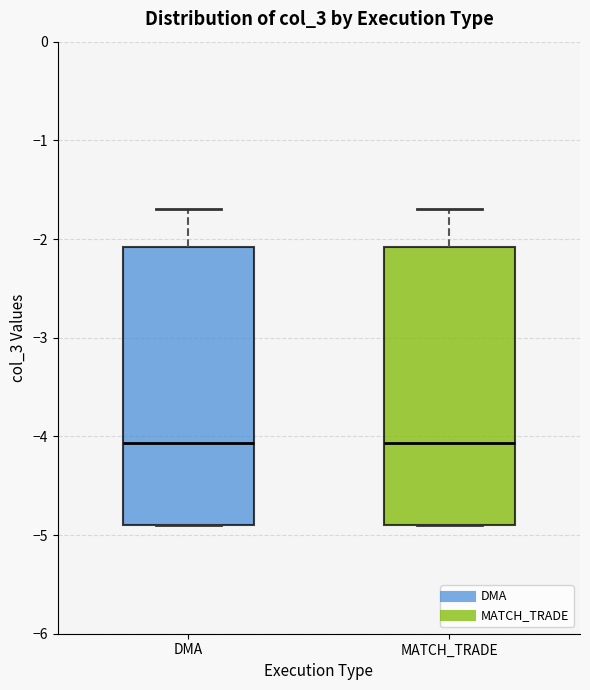

Reading left to right, read every box against the y-axis: the position of its median line, the range the box covers, and the ends of its whiskers. The values are not printed on the chart, so give them approximately, as read against the axis.

DMA: median -4.1, box -4.9 to -2.1, whiskers -4.9 to -1.7
MATCH_TRADE: median -4.1, box -4.9 to -2.1, whiskers -4.9 to -1.7